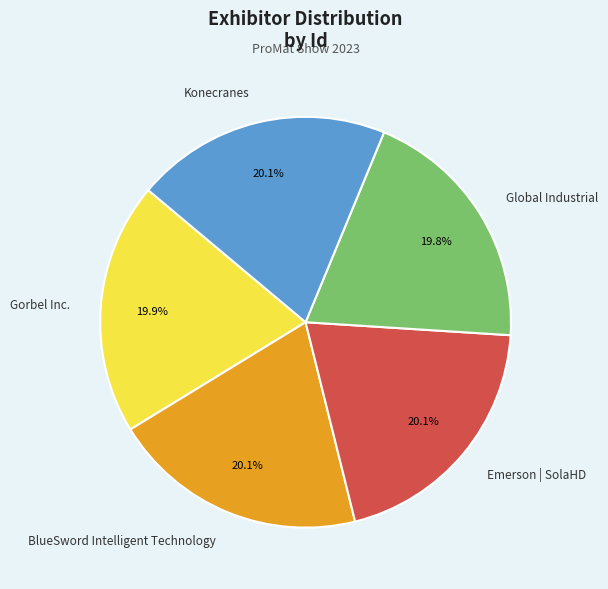

To the nearest percent, what percentage of the pie is Gorbel Inc.?

20%